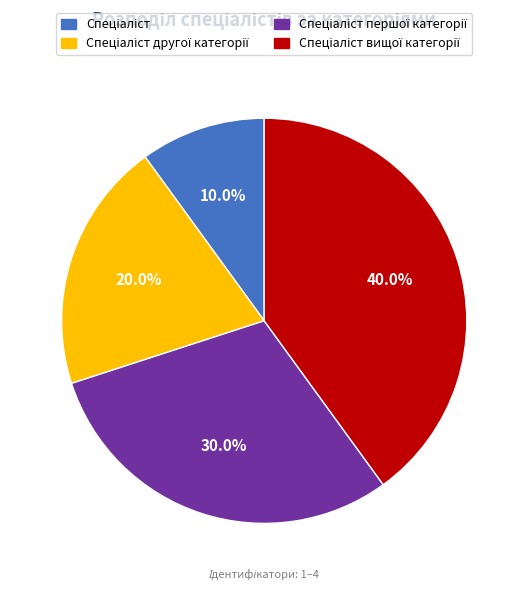

Is there a majority slice in this chart?

No